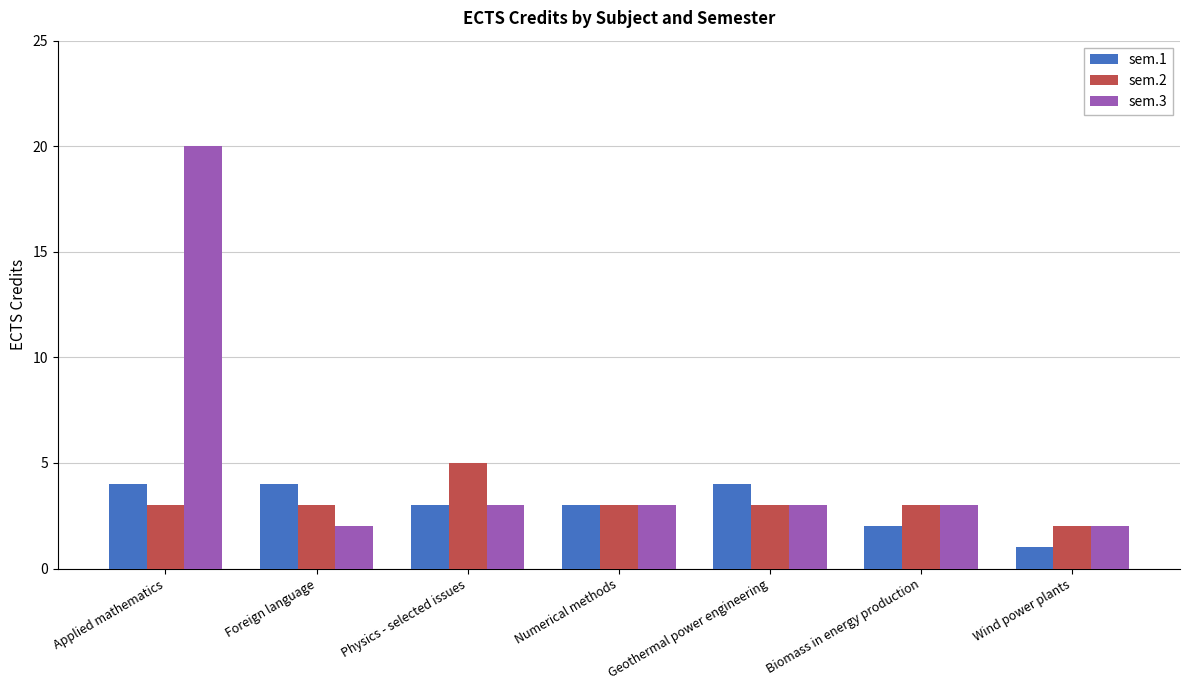

Does the chart contain stacked bars?

No